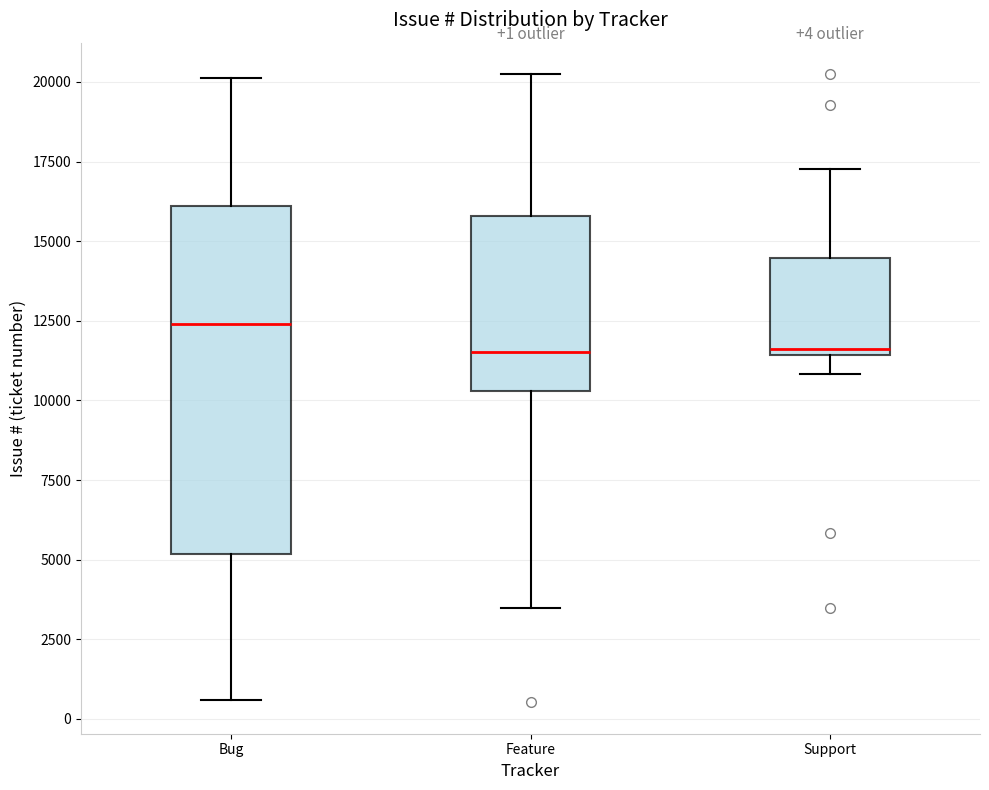

Comparing the boxes themselves (not the whiskers), which one is the tallest?

Bug